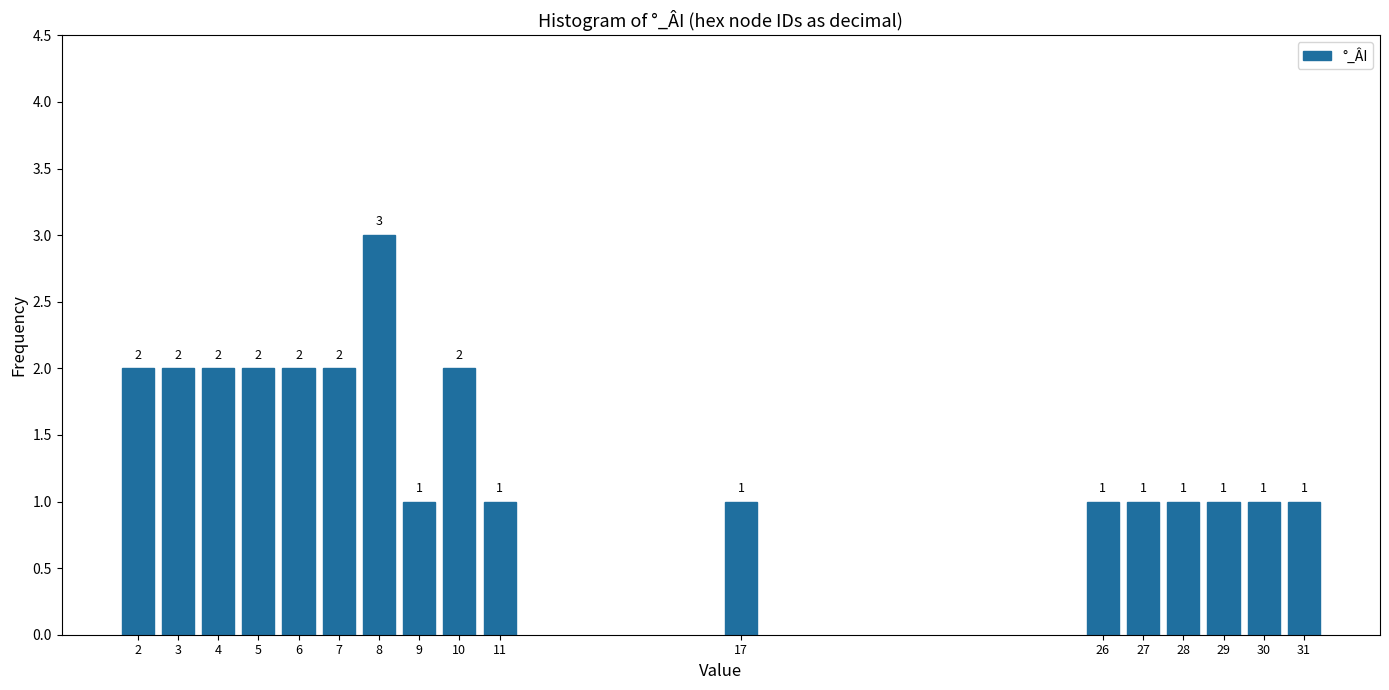

Reading right to left, extract all data points from this chart.

31=1	30=1	29=1	28=1	27=1	26=1	17=1	11=1	10=2	9=1	8=3	7=2	6=2	5=2	4=2	3=2	2=2